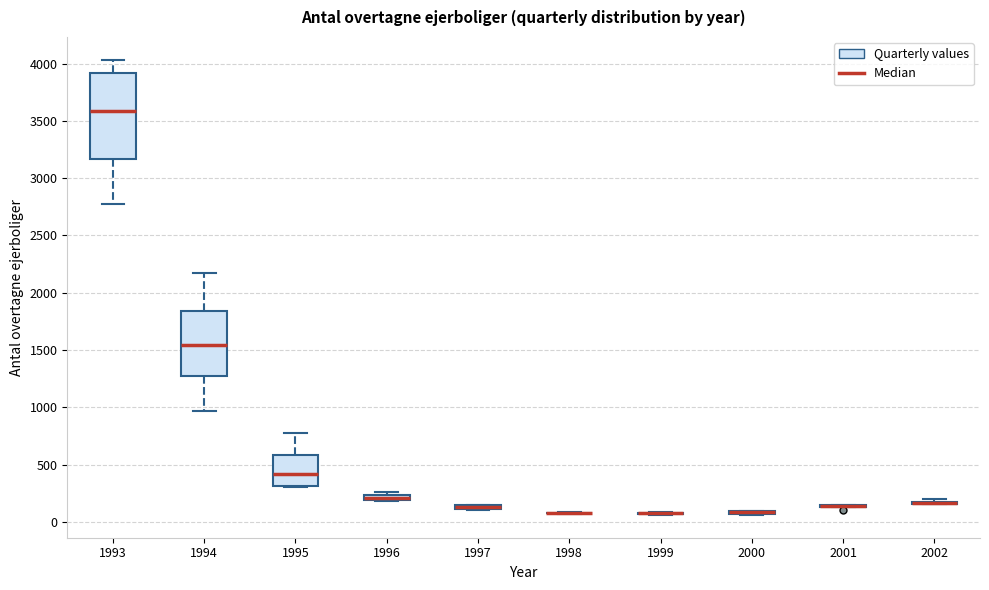

Comparing the boxes themselves (not the whiskers), which one is the tallest?

1993